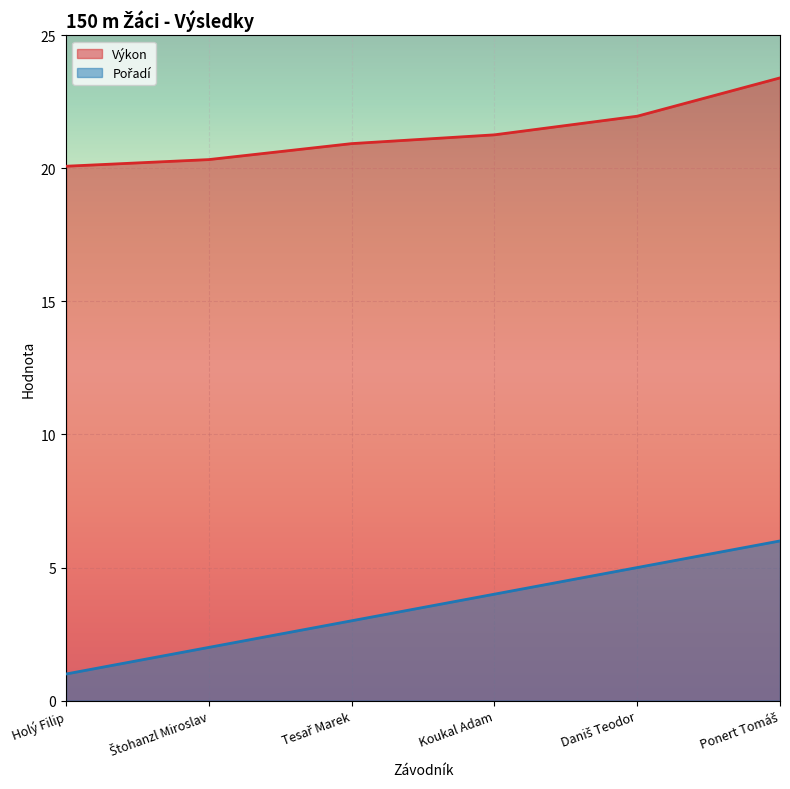

True or false: Výkon and Pořadí intersect in this chart.

False